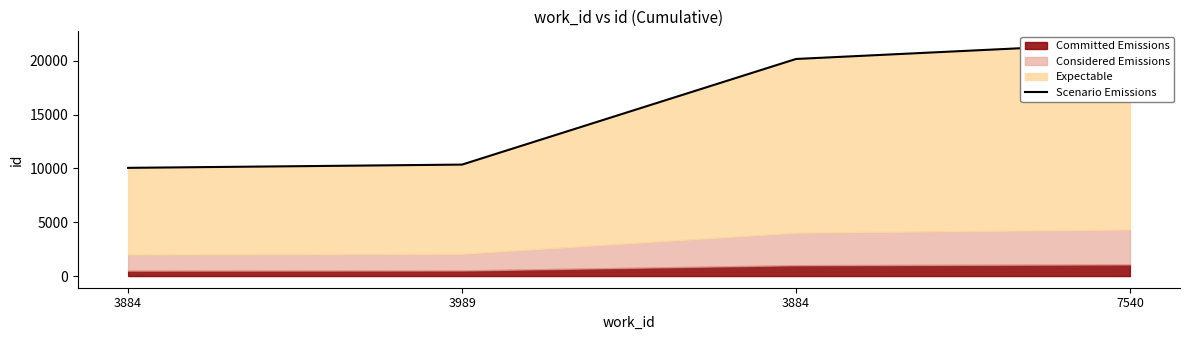

What is the difference between the second highest and second lowest values?

9815